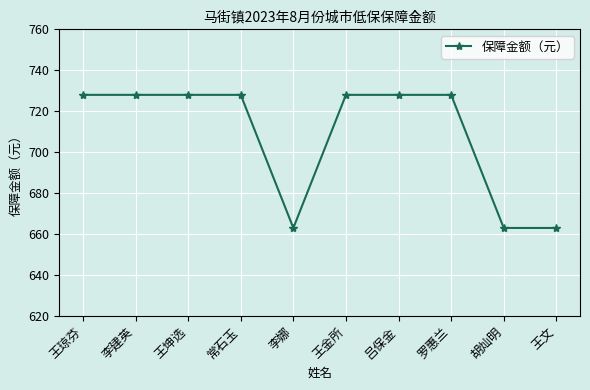

Count the number of categories in the chart.

10